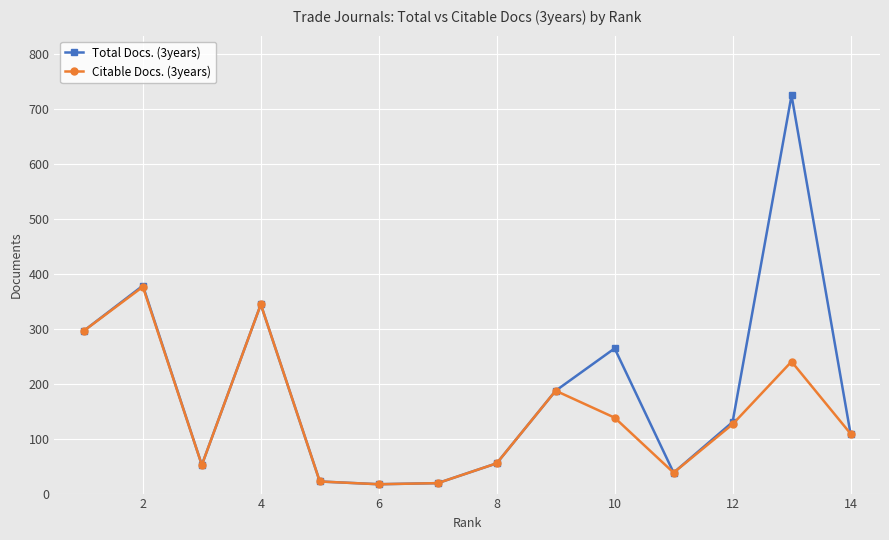

Which series has the largest total across all categories?

Total Docs. (3years)